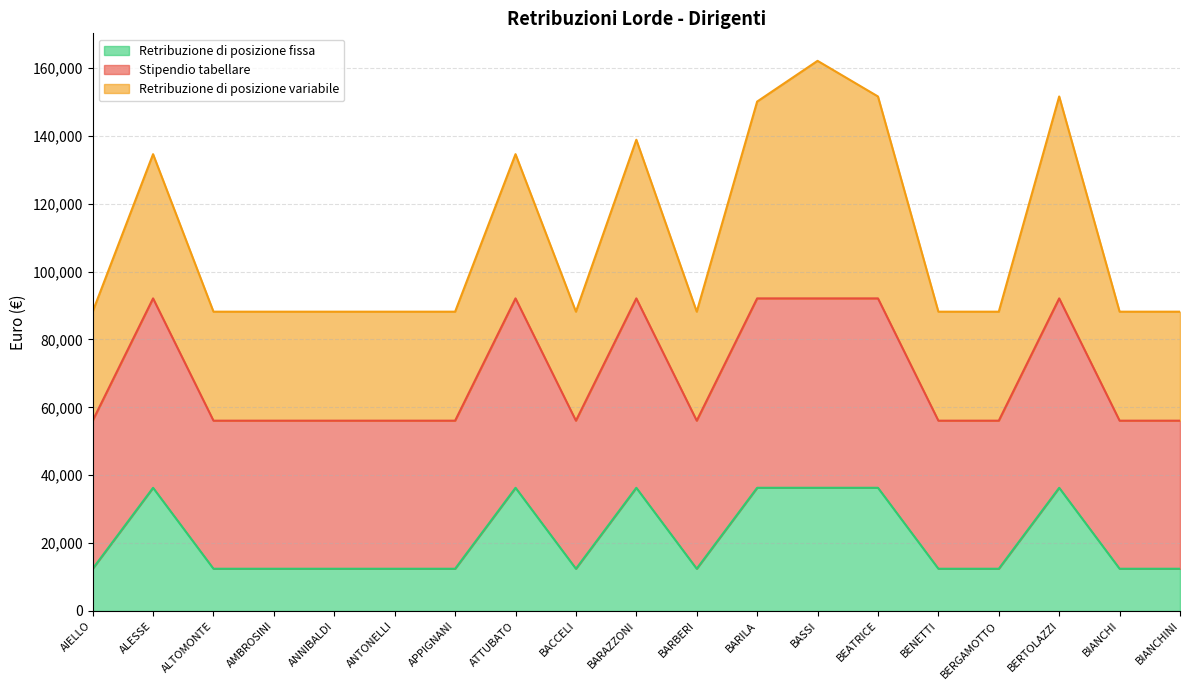

What is the maximum value for Retribuzione di posizione fissa?

36299.7